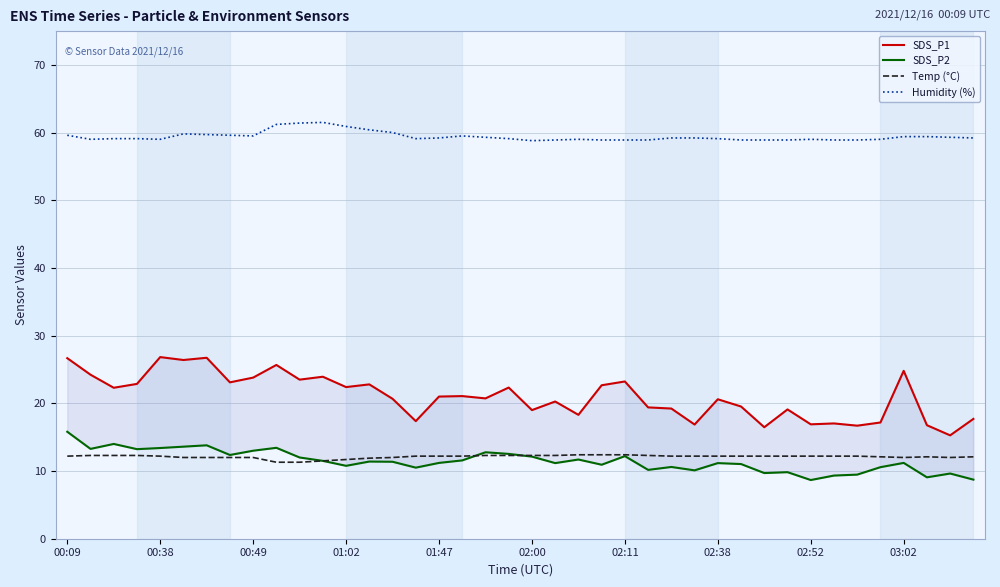

True or false: Humidity (%) and Temp (°C) cross at least once.

False